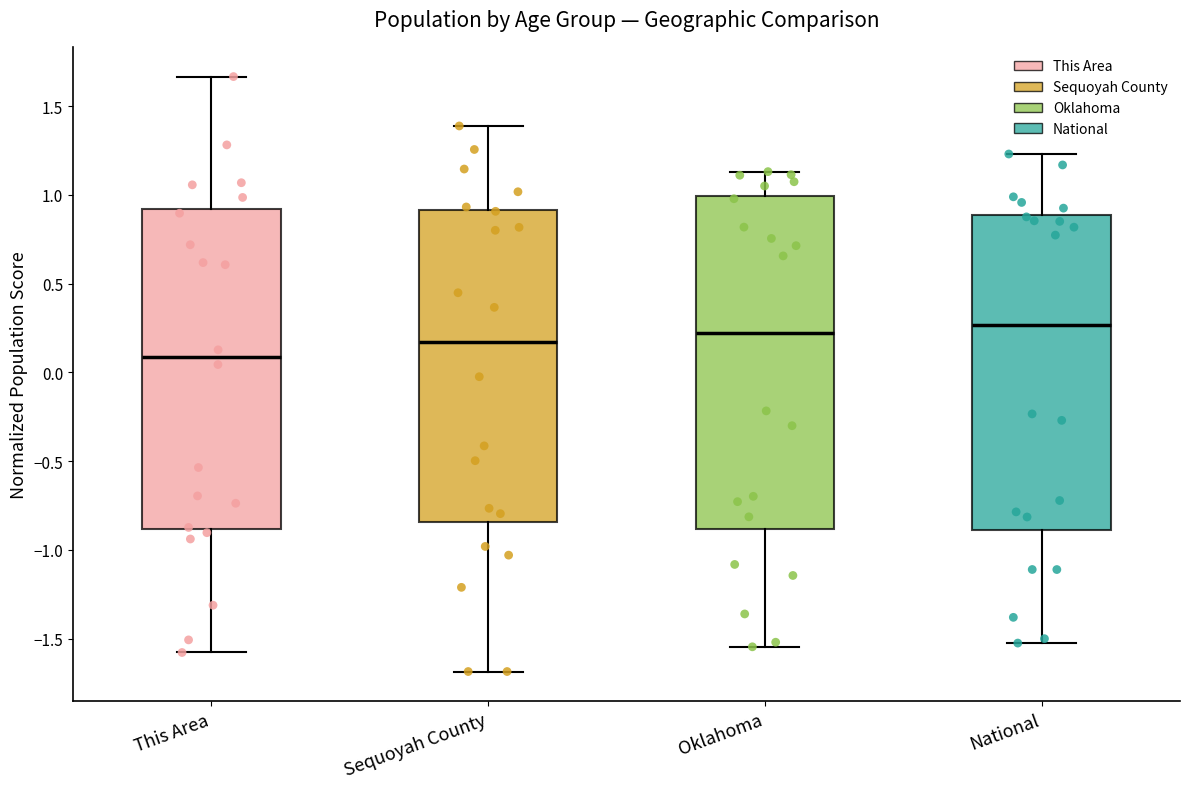

Reading left to right, transcribe this box plot: for each box, give where its median line is, the range the box spans, and where its two whiskers end, as read against the y-axis. The values are not printed on the chart, so give them approximately, as read against the axis.

This Area: median 0.10, box -0.90 to 0.90, whiskers -1.60 to 1.65
Sequoyah County: median 0.15, box -0.85 to 0.90, whiskers -1.70 to 1.40
Oklahoma: median 0.20, box -0.90 to 1.00, whiskers -1.55 to 1.15
National: median 0.25, box -0.90 to 0.90, whiskers -1.50 to 1.25